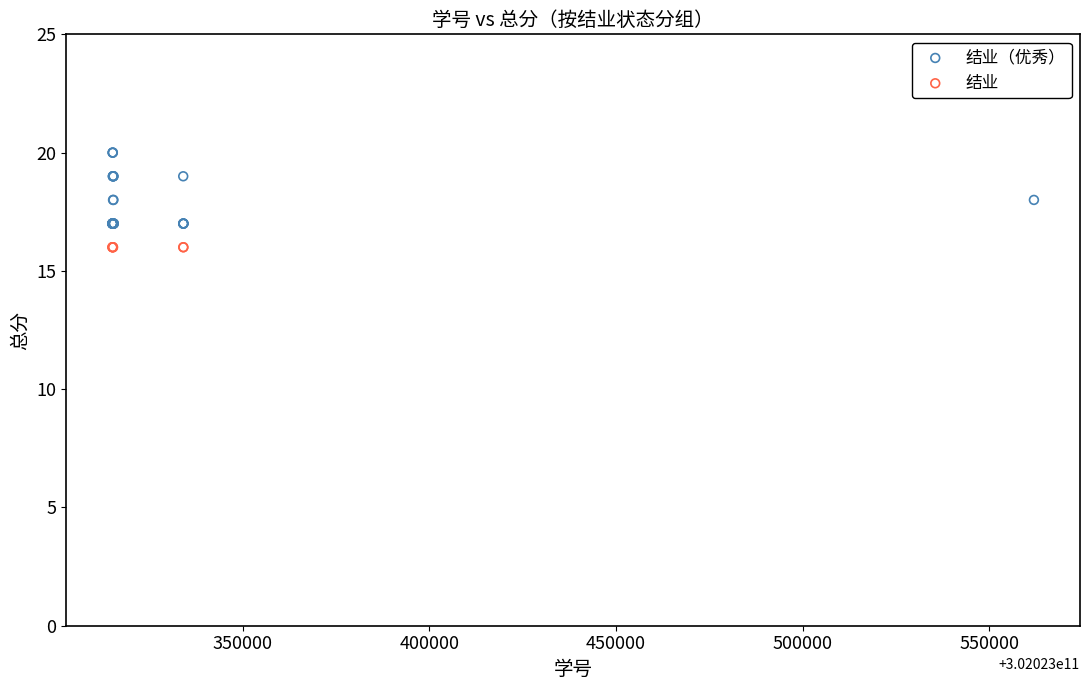

Which series reaches the maximum Y coordinate?

结业（优秀）